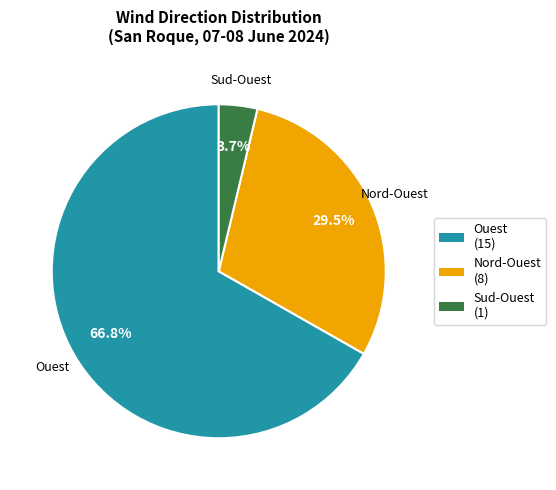

How many slices are in this pie chart?

3